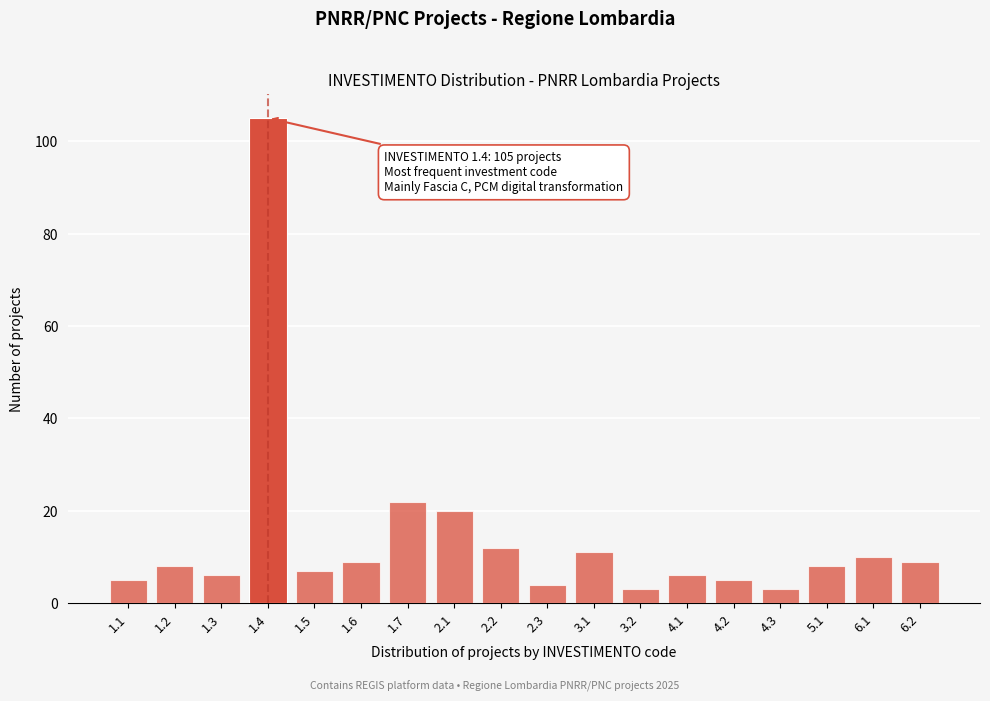

Reading left to right, what are all the values shown in this chart?

1.1=5	1.2=8	1.3=6	1.4=105	1.5=7	1.6=9	1.7=22	2.1=20	2.2=12	2.3=4	3.1=11	3.2=3	4.1=6	4.2=5	4.3=3	5.1=8	6.1=10	6.2=9